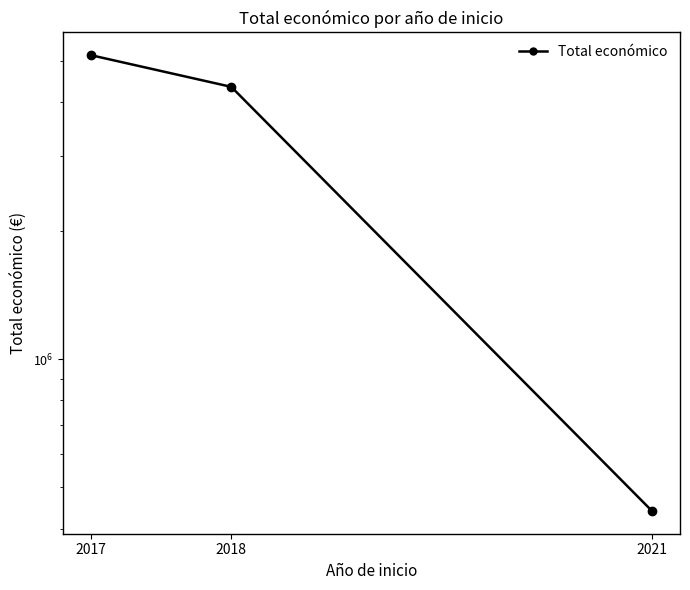

Is this an area chart (filled region under the line)?

No